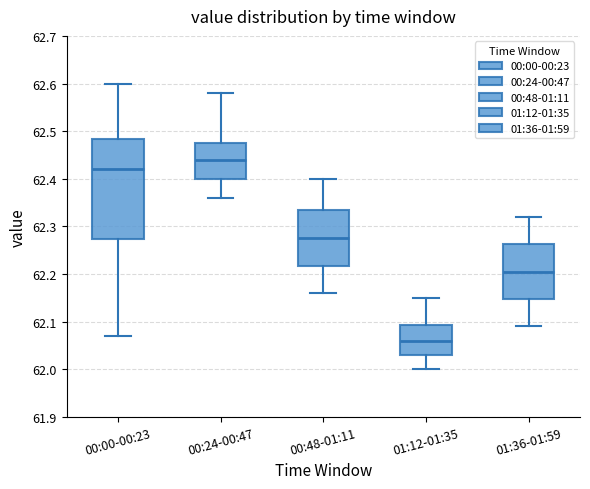

Which box is the tallest, from its lower edge to its upper edge?

00:00-00:23